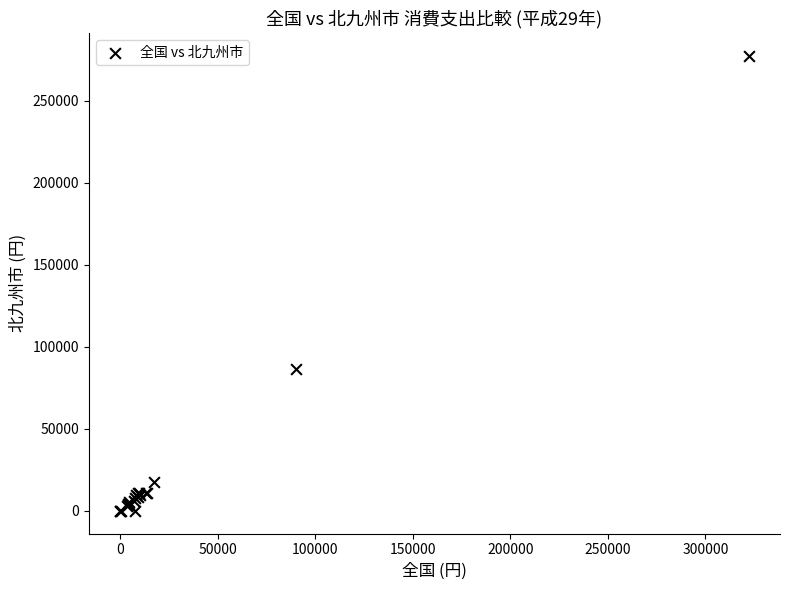

What Y value in the scatter plot is closest to 138665?

86350.0